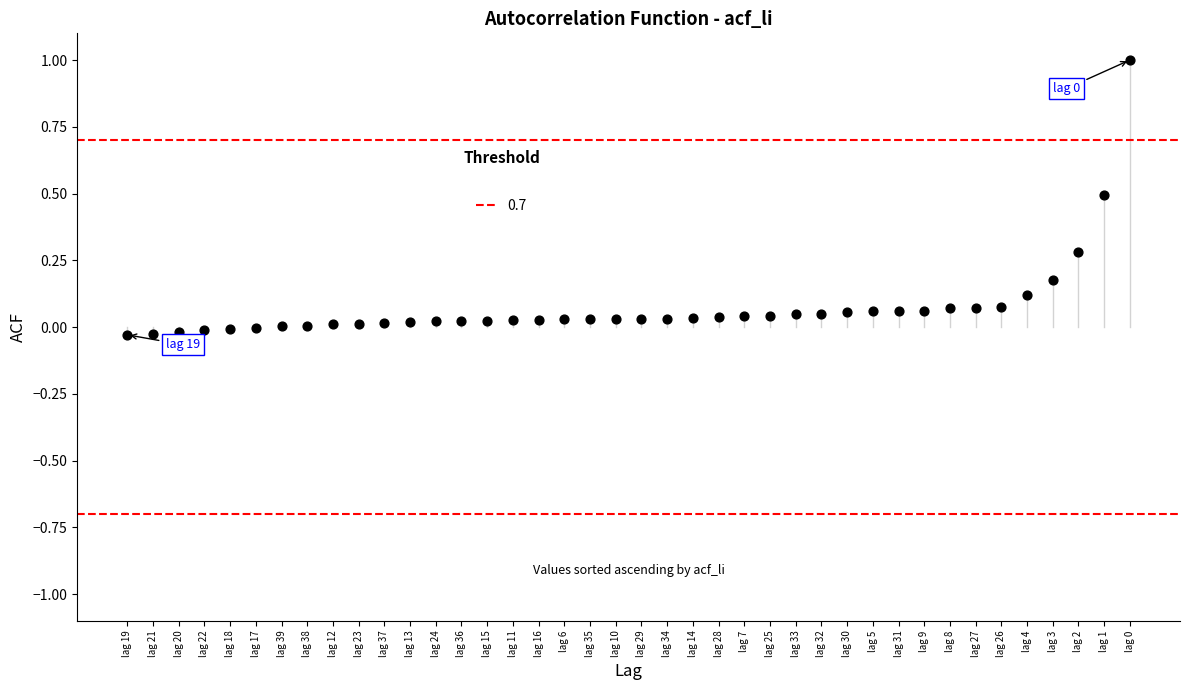

What is the range of Y values (max minus min)?

1.0